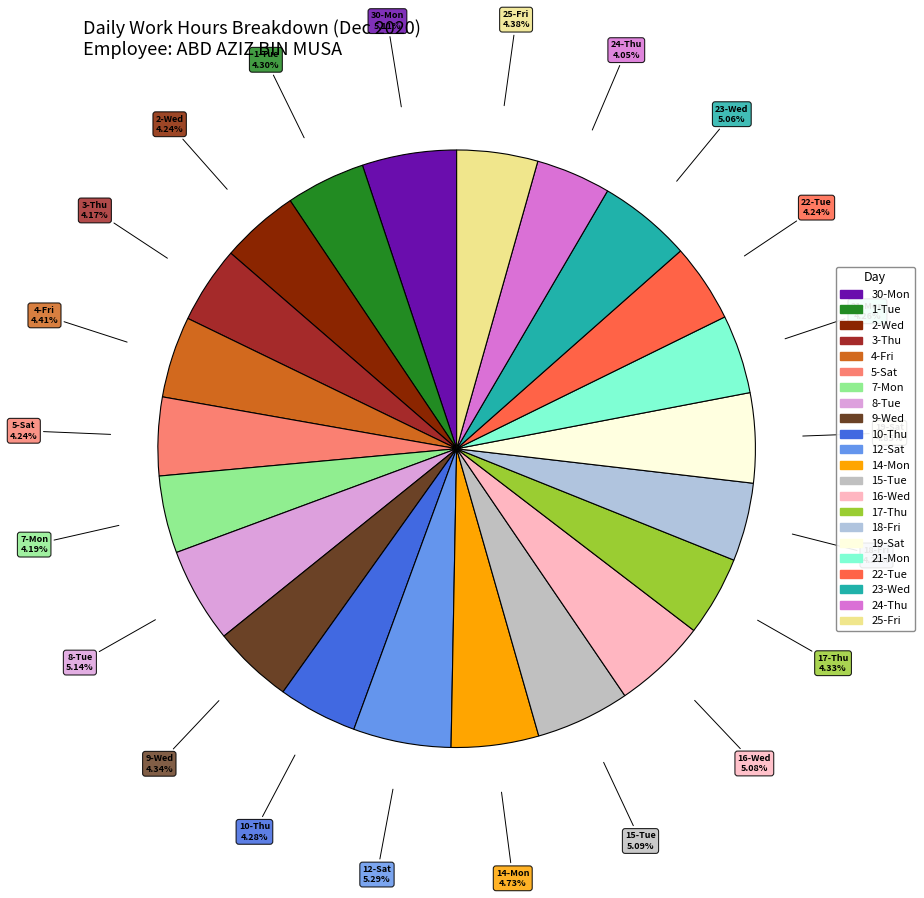

Approximately how many times larger is the value at 22-Tue compared to 17-Thu?

1.0